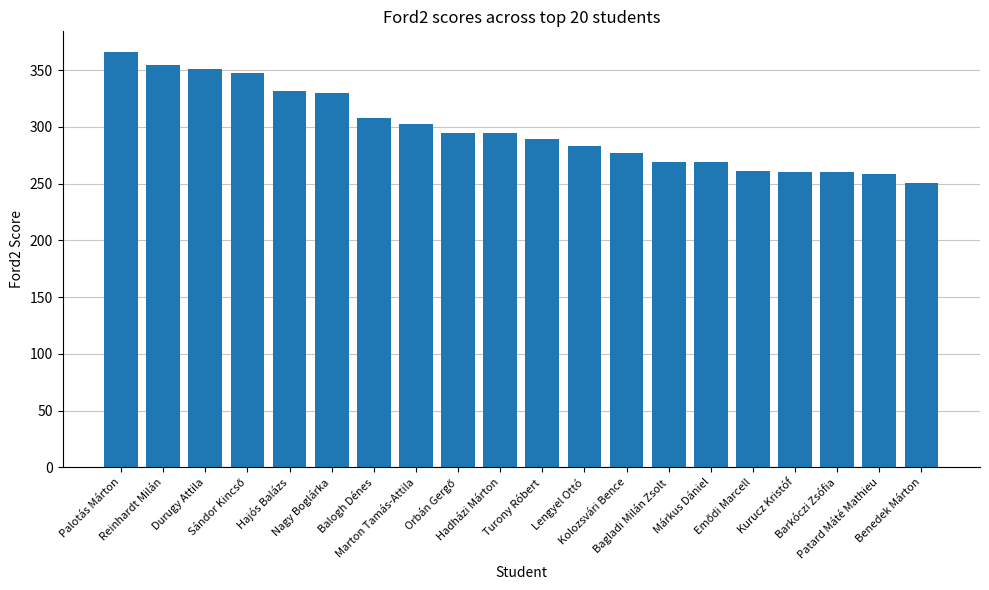

What is the average value?

298